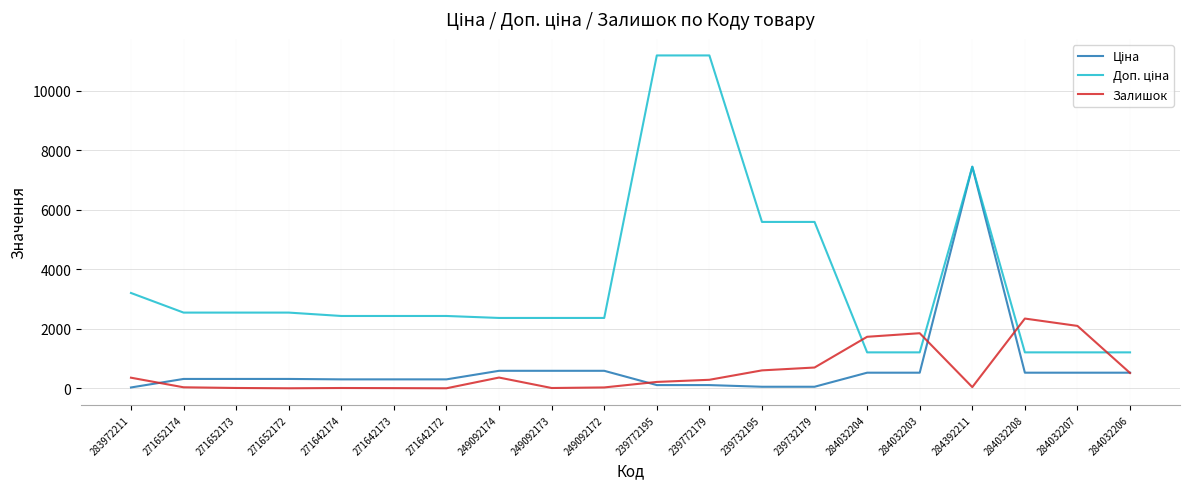

What is the total value across all series at 284032203?

3592.9